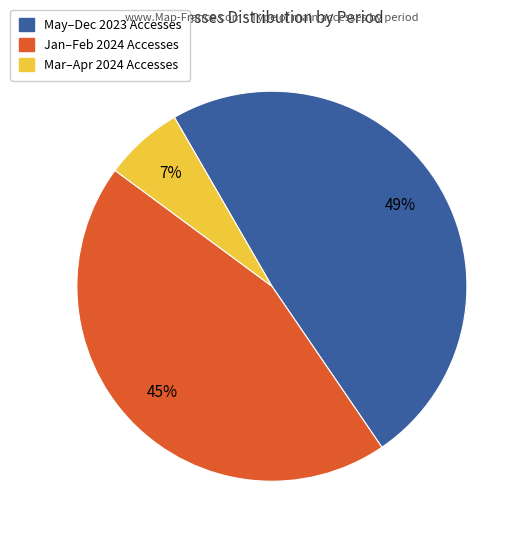

To the nearest percent, what is the difference between the largest and smallest slice percentages?

42%